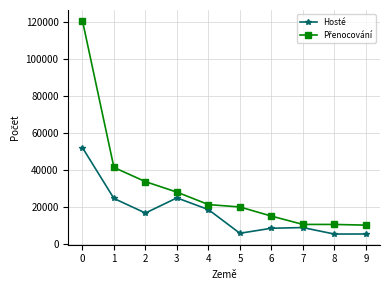

What is the difference between the highest and lowest values at 0?

68646